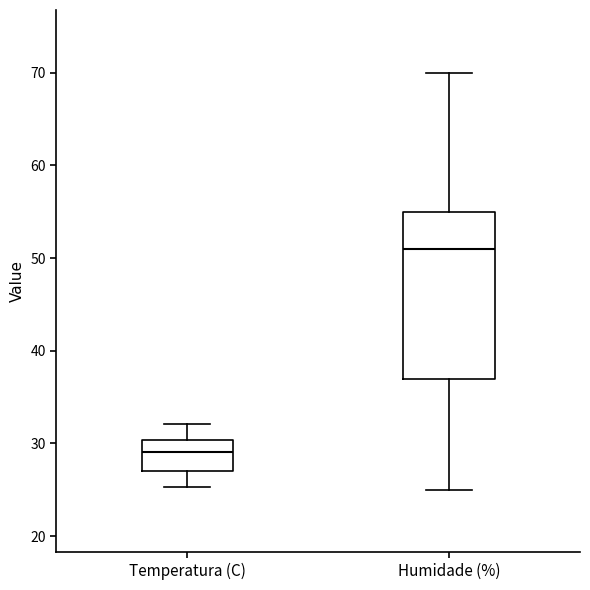

Reading left to right, transcribe this box plot: for each box, give where its median line is, the range the box spans, and where its two whiskers end, as read against the y-axis. The values are not printed on the chart, so give them approximately, as read against the axis.

Temperatura (C): median 29, box 27 to 30, whiskers 25 to 32
Humidade (%): median 51, box 37 to 55, whiskers 25 to 70